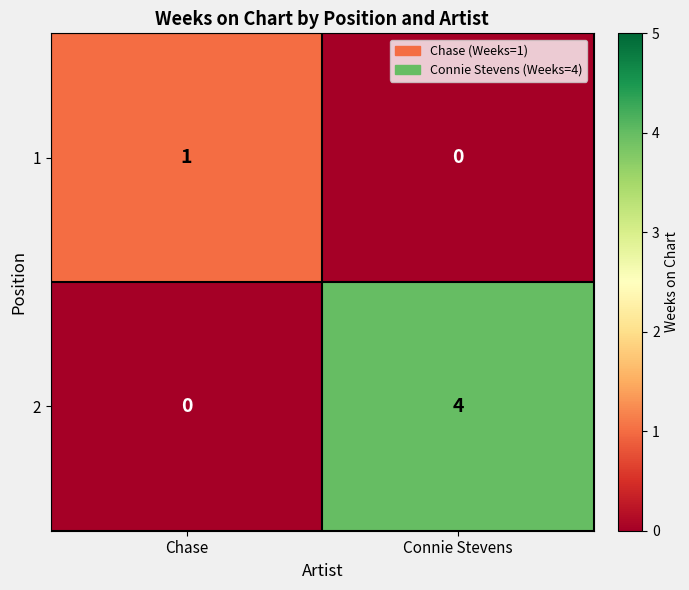

Which series has the largest range (max minus min)?

2